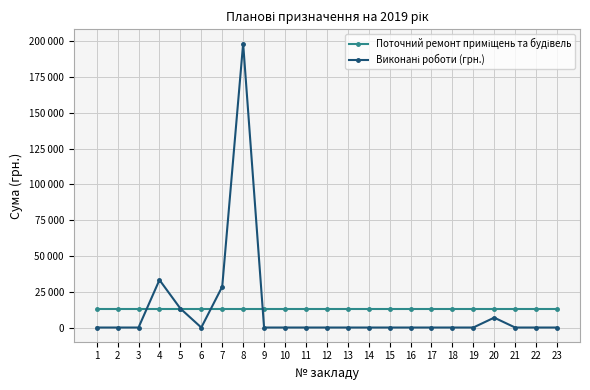

Rank the categories by Виконані роботи (грн.) value from highest to lowest.

8, 4, 7, 5, 20, 1, 2, 3, 6, 9, 10, 11, 12, 13, 14, 15, 16, 17, 18, 19, 21, 22, 23